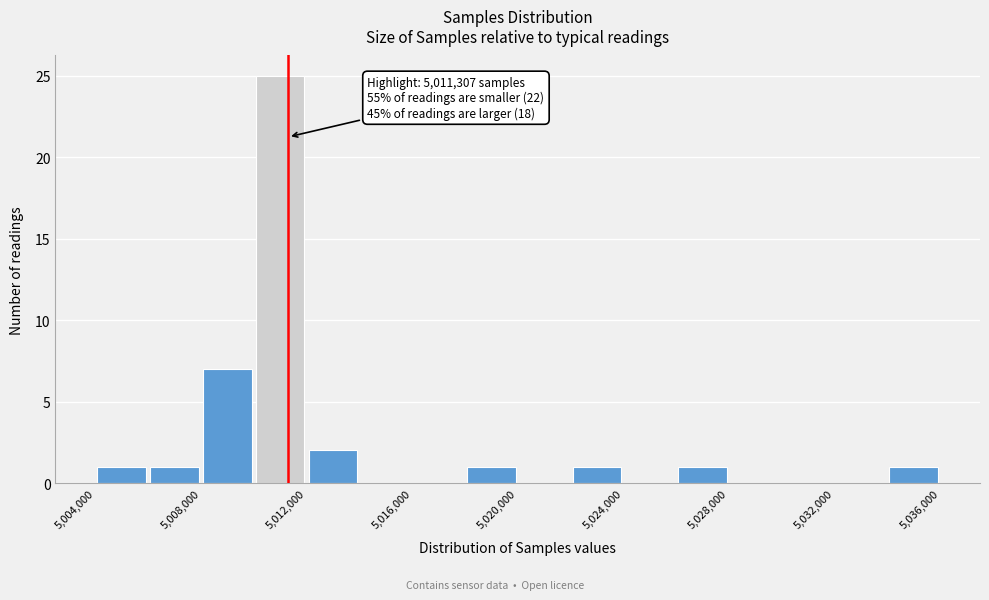

Over which range of the x-axis is the bar tallest?

5010000 to 5012000